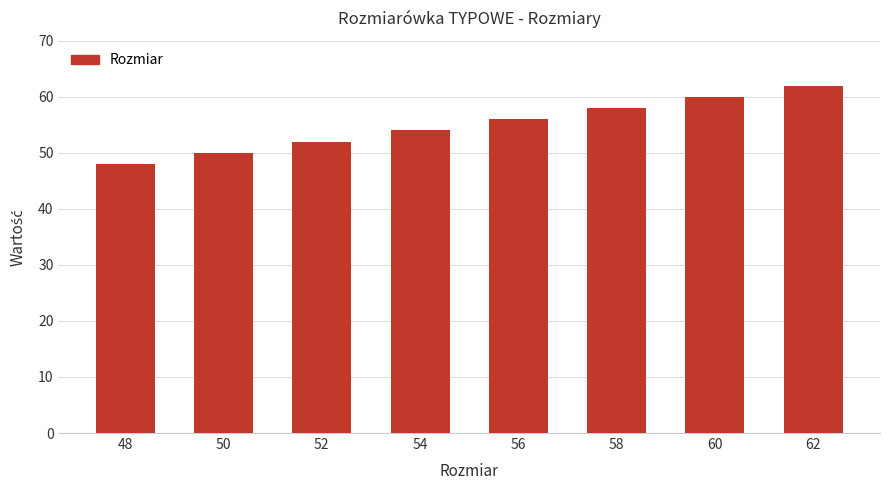

Rank the categories by value from lowest to highest.

48, 50, 52, 54, 56, 58, 60, 62